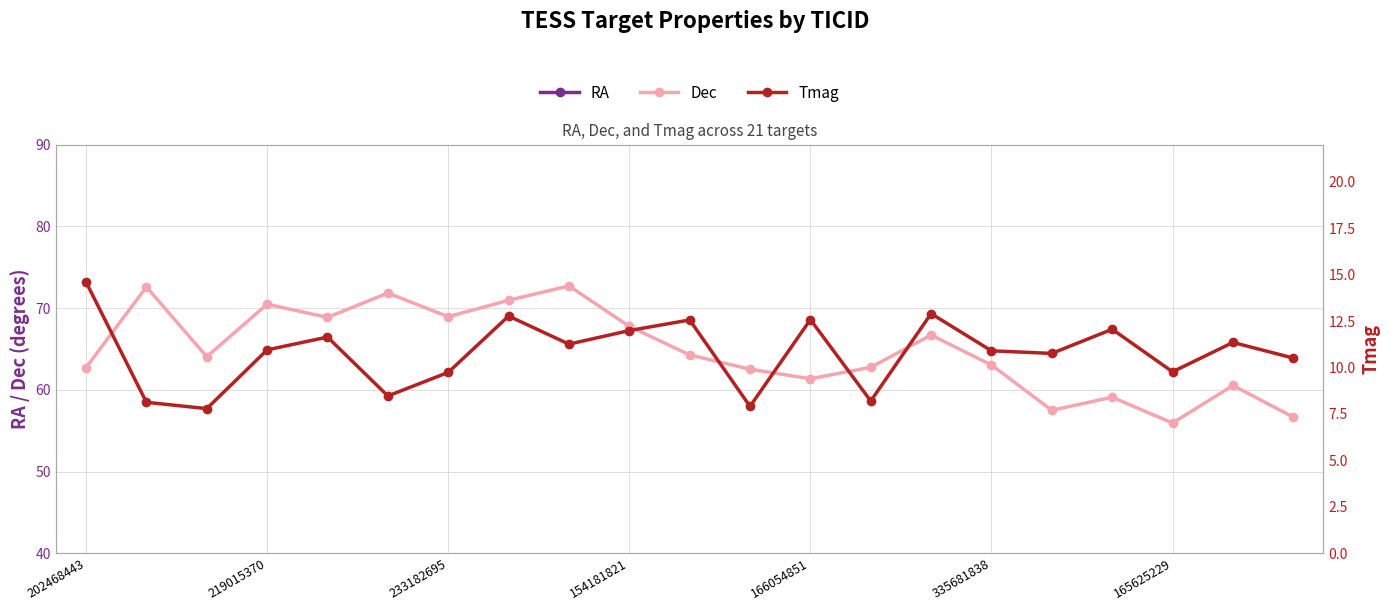

List the series in order of their peak value, highest first.

RA, Dec, Tmag